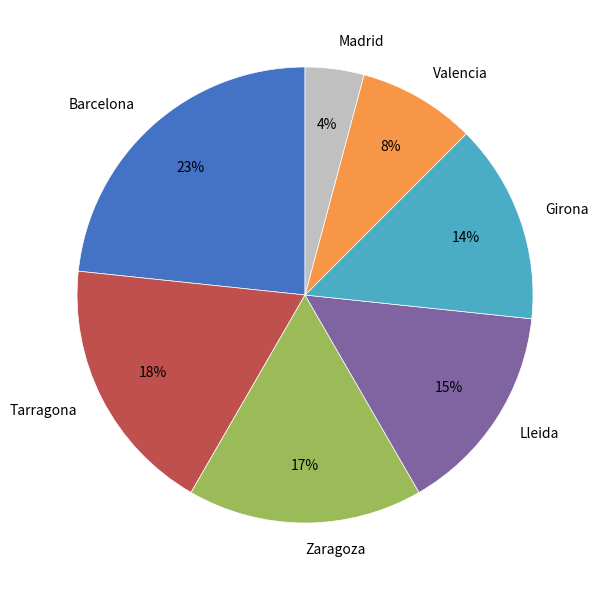

Does Girona account for over 50% of the chart?

No